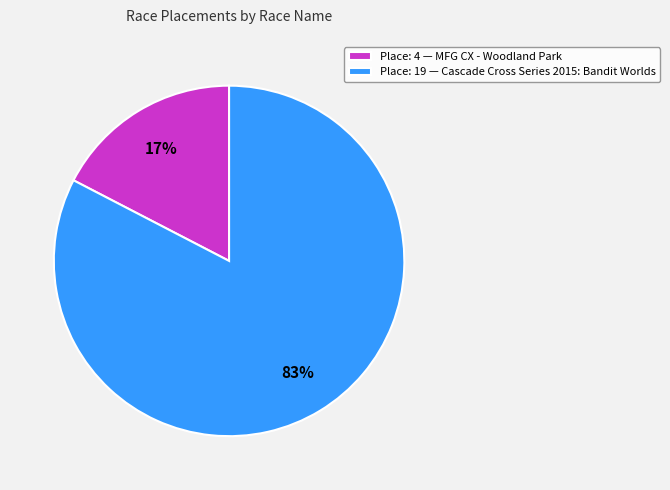

What is the majority slice?

Place: 19 — Cascade Cross Series 2015: Bandit Worlds